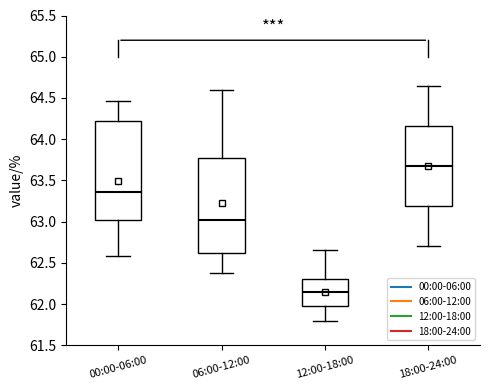

Which box's median line is the lowest?

12:00-18:00